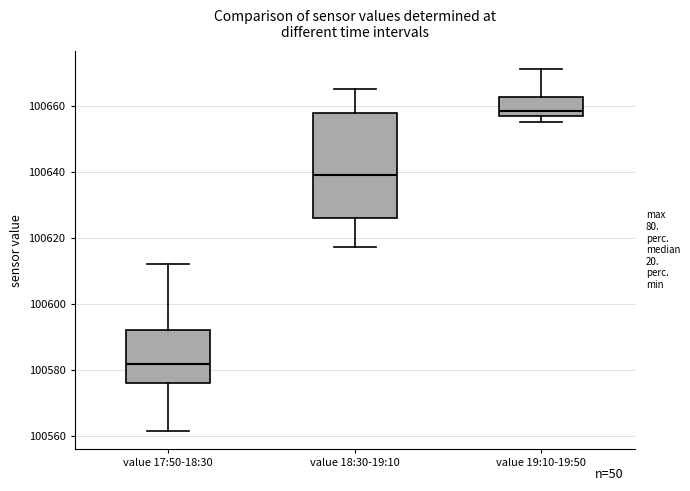

Reading left to right, read every box against the y-axis: the position of its median line, the range the box covers, and the ends of its whiskers. The values are not printed on the chart, so give them approximately, as read against the axis.

value 17:50-18:30: median 100582, box 100576 to 100592, whiskers 100562 to 100612
value 18:30-19:10: median 100640, box 100626 to 100658, whiskers 100618 to 100666
value 19:10-19:50: median 100658, box 100656 to 100662, whiskers 100656 (just below the box's lower edge) to 100672